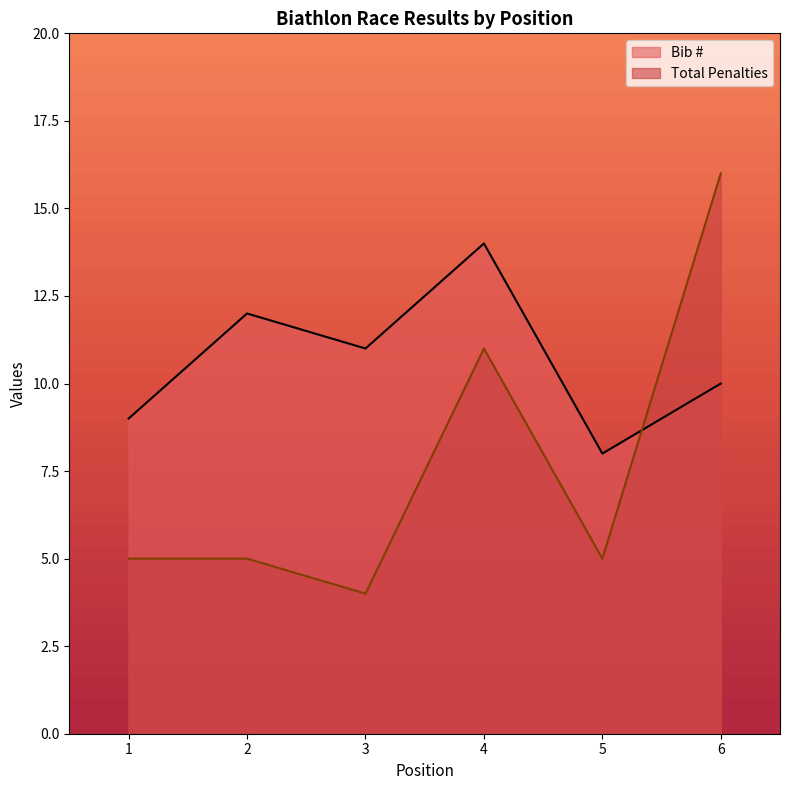

What is the minimum value for Total Penalties?

4